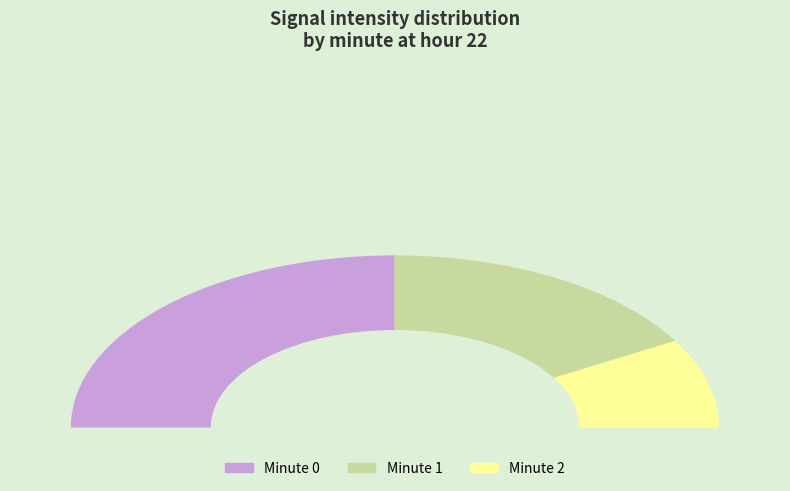

Which slice is the largest?

Minute 0